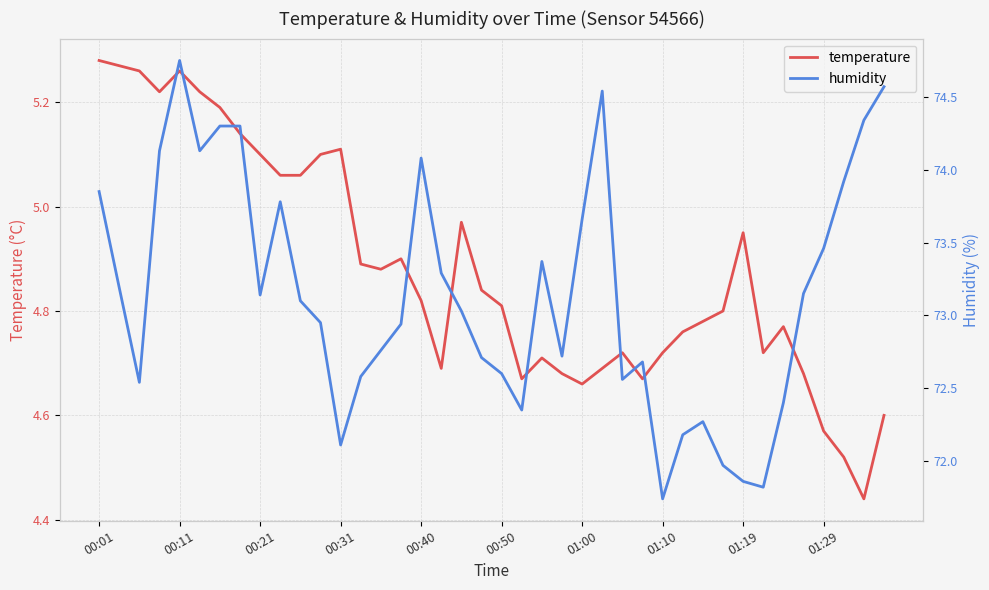

Is the value of humidity at 25 greater than the value of temperature at 01:19?

Yes